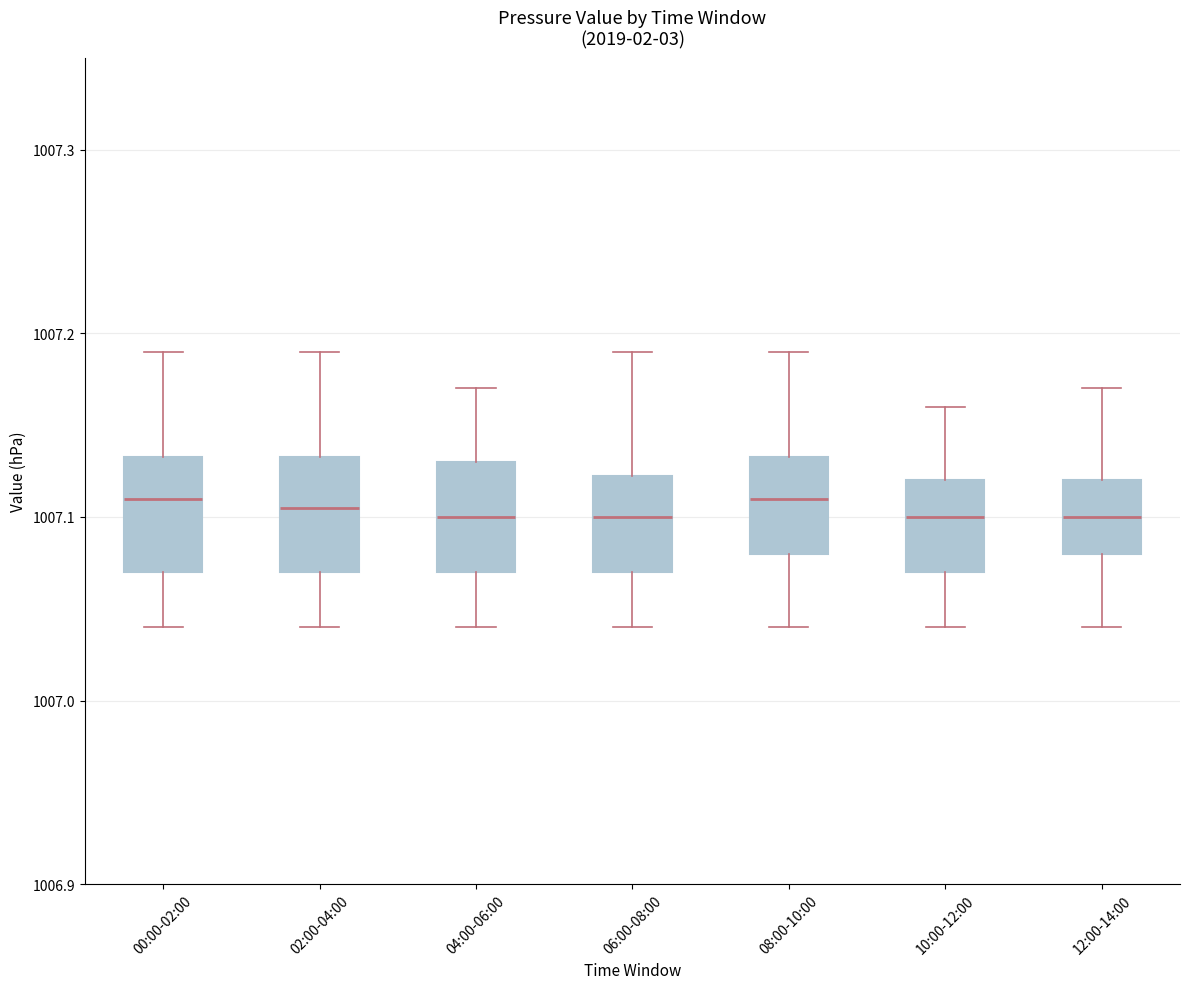

Reading left to right, read every box against the y-axis: the position of its median line, the range the box covers, and the ends of its whiskers. The values are not printed on the chart, so give them approximately, as read against the axis.

00:00-02:00: median 1007.11, box 1007.07 to 1007.13, whiskers 1007.04 to 1007.19
02:00-04:00: median 1007.11, box 1007.07 to 1007.13, whiskers 1007.04 to 1007.19
04:00-06:00: median 1007.10, box 1007.07 to 1007.13, whiskers 1007.04 to 1007.17
06:00-08:00: median 1007.10, box 1007.07 to 1007.12, whiskers 1007.04 to 1007.19
08:00-10:00: median 1007.11, box 1007.08 to 1007.13, whiskers 1007.04 to 1007.19
10:00-12:00: median 1007.10, box 1007.07 to 1007.12, whiskers 1007.04 to 1007.16
12:00-14:00: median 1007.10, box 1007.08 to 1007.12, whiskers 1007.04 to 1007.17